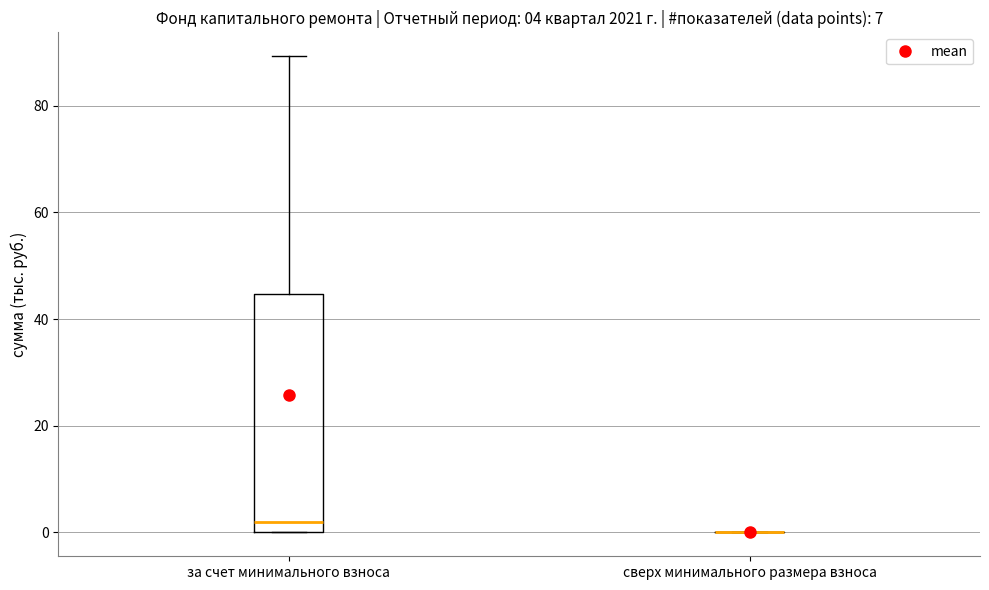

Which box is the tallest, from its lower edge to its upper edge?

за счет минимального взноса